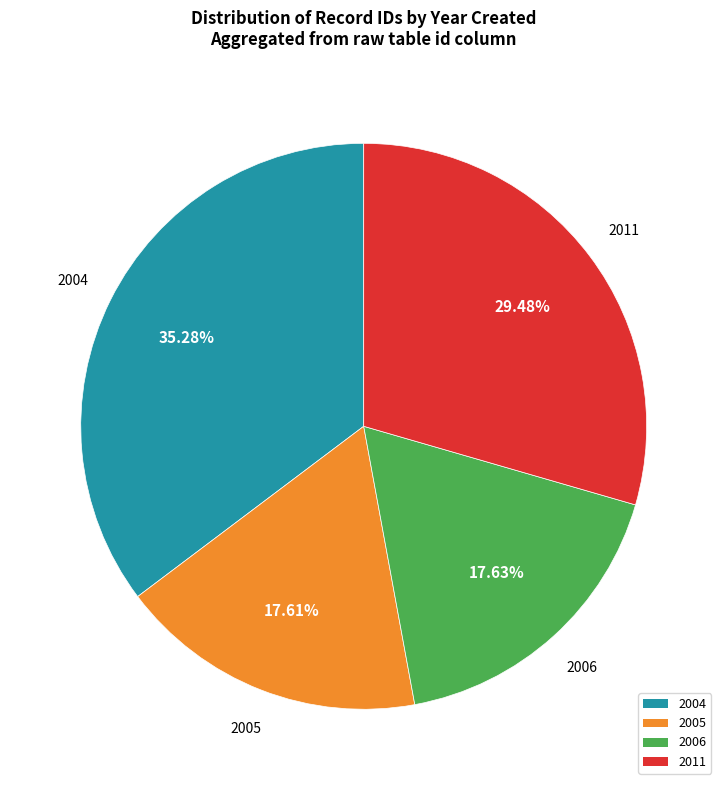

Which has a higher value, 2011 or 2004?

2004